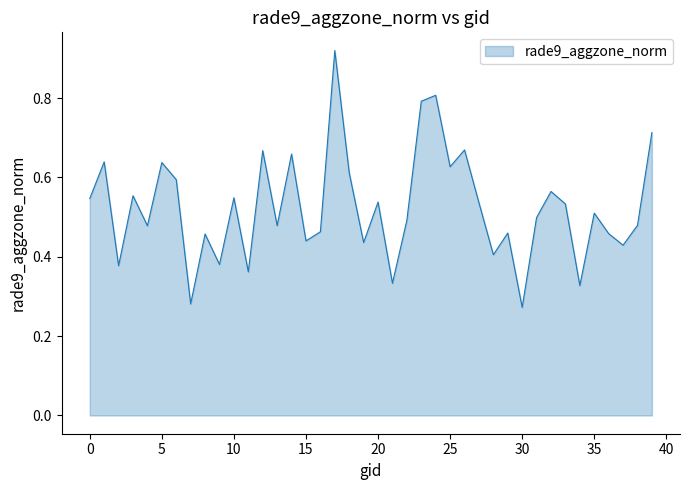

Reading right to left, transcribe all the data shown in this chart.

0.7	0.5	0.4	0.5	0.5	0.3	0.5	0.6	0.5	0.3	0.5	0.4	0.5	0.7	0.6	0.8	0.8	0.5	0.3	0.5	0.4	0.6	0.9	0.5	0.4	0.7	0.5	0.7	0.4	0.5	0.4	0.5	0.3	0.6	0.6	0.5	0.6	0.4	0.6	0.5